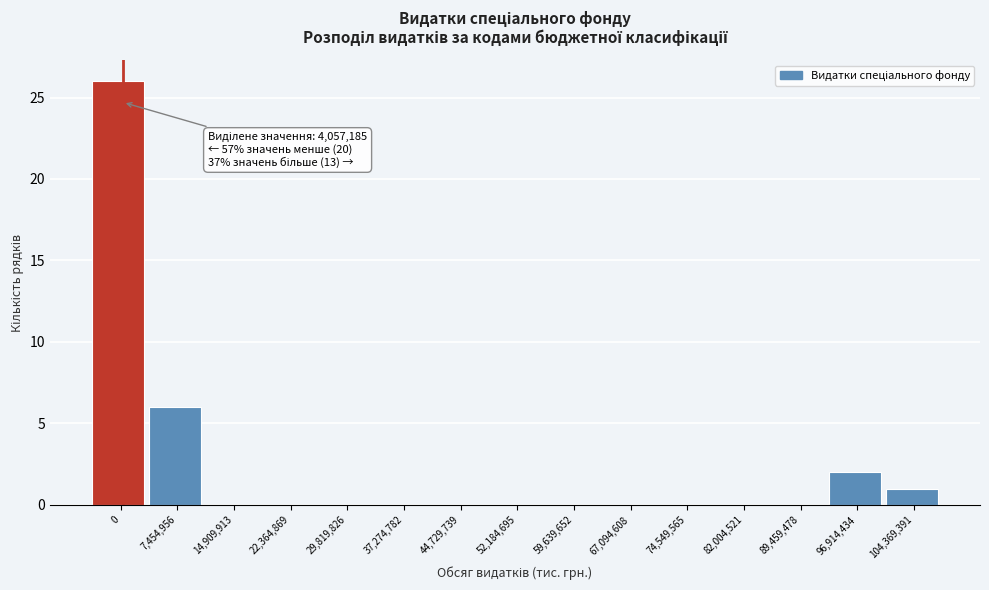

Reading right to left, transcribe all the data shown in this chart.

104,369,391=1	96,914,434=2	89,459,478=0	82,004,521=0	74,549,565=0	67,094,608=0	59,639,652=0	52,184,695=0	44,729,739=0	37,274,782=0	29,819,826=0	22,364,869=0	14,909,913=0	7,454,956=6	0=26